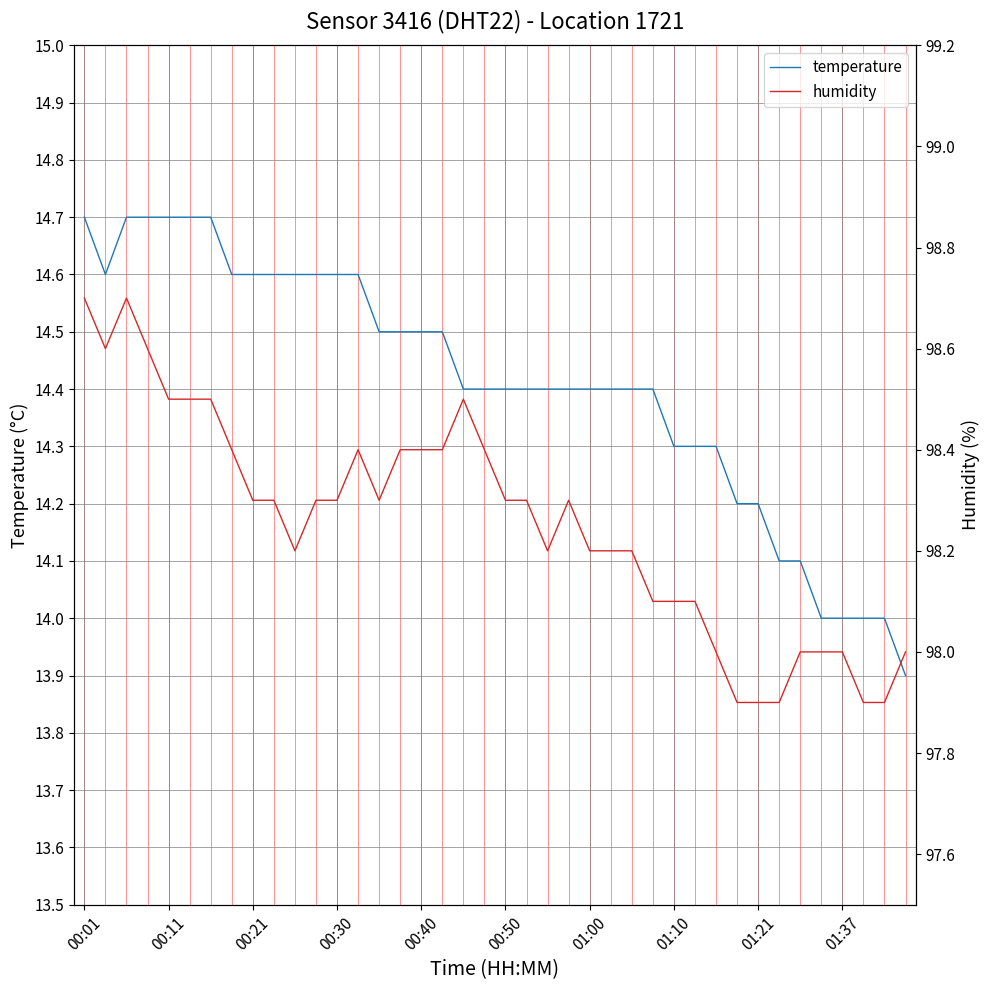

Which series has the largest range (max minus min)?

temperature